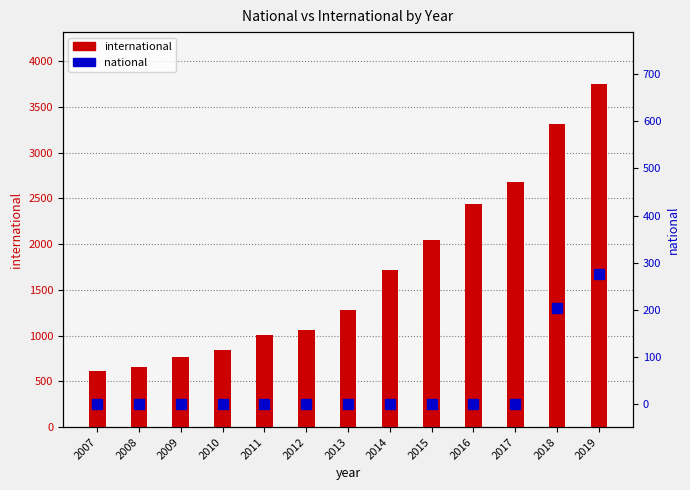

At which category is the sum across all series the highest?

2019